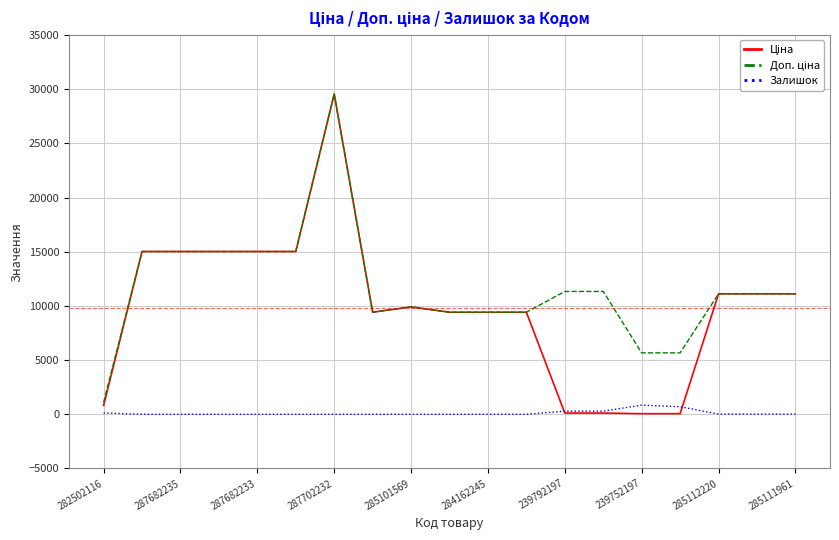

The Залишок series shows 845.0 at 239752197. True or false?

True